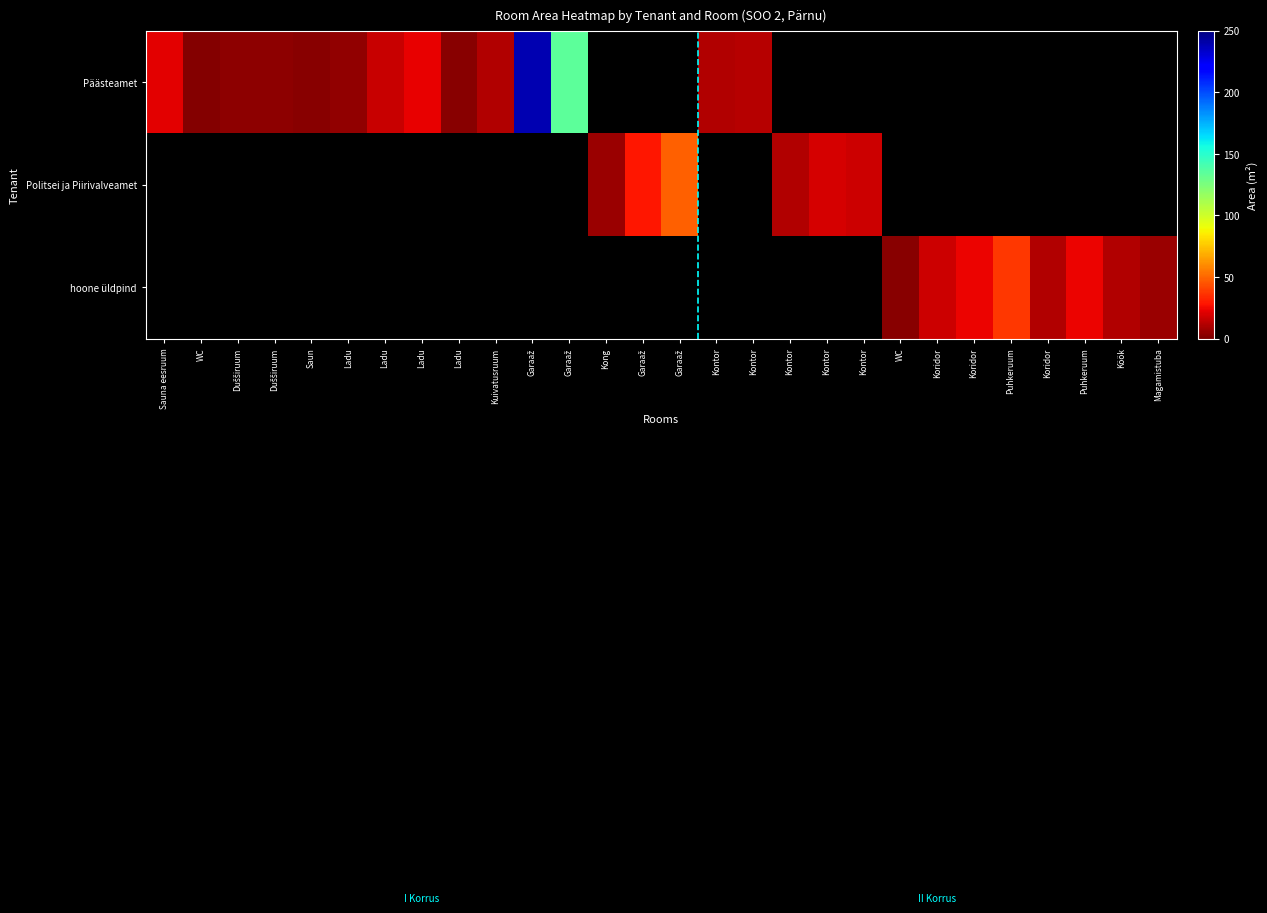

At which label is Päästeamet closest to 119?

Garaaž